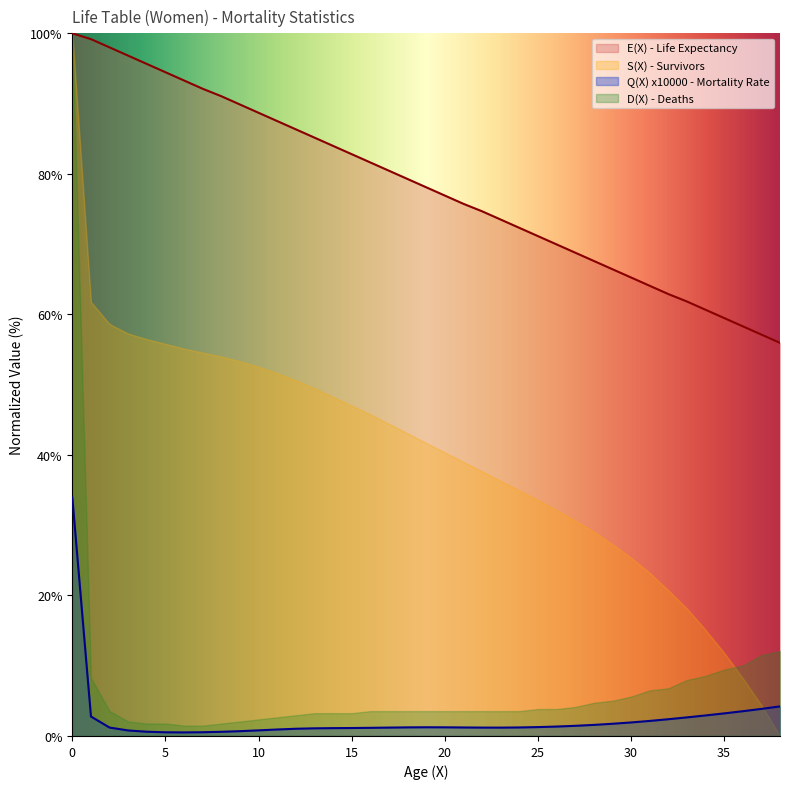

What is the sum of all Q(X) values?

93.2